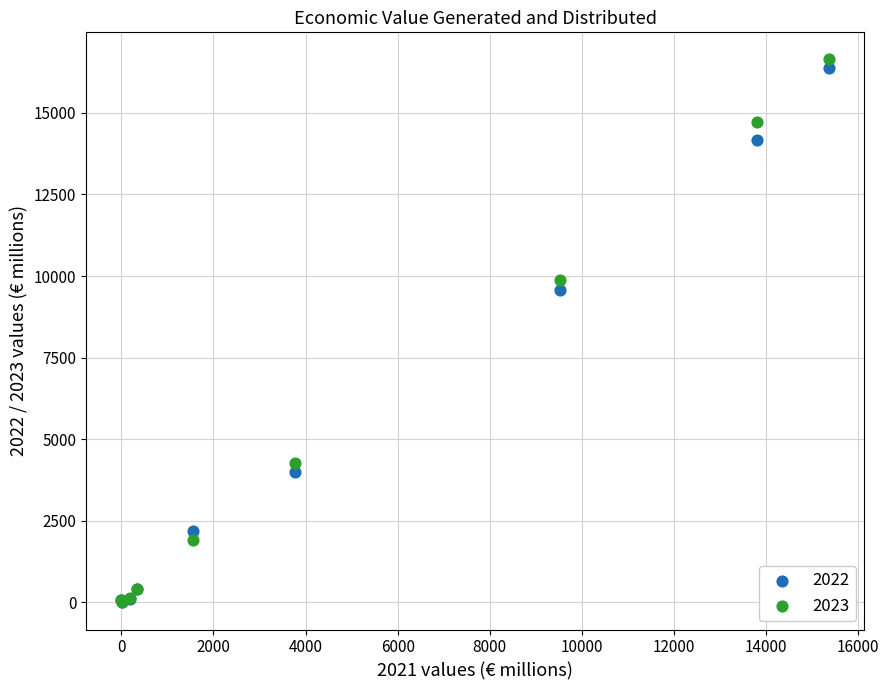

Across all series, what Y value is closest to 8318?

9568